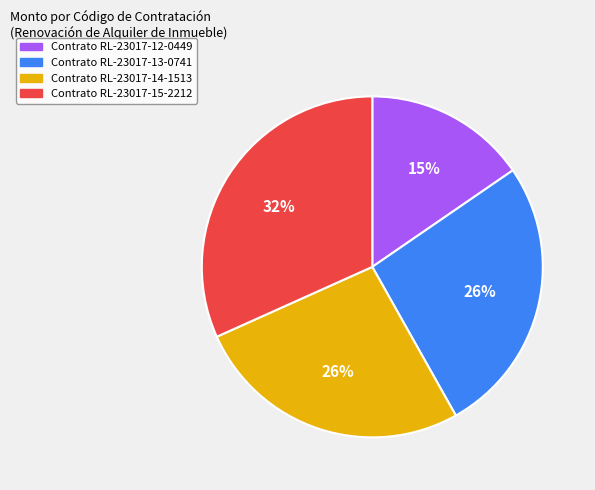

Does Contrato RL-23017-12-0449 account for over 50% of the chart?

No